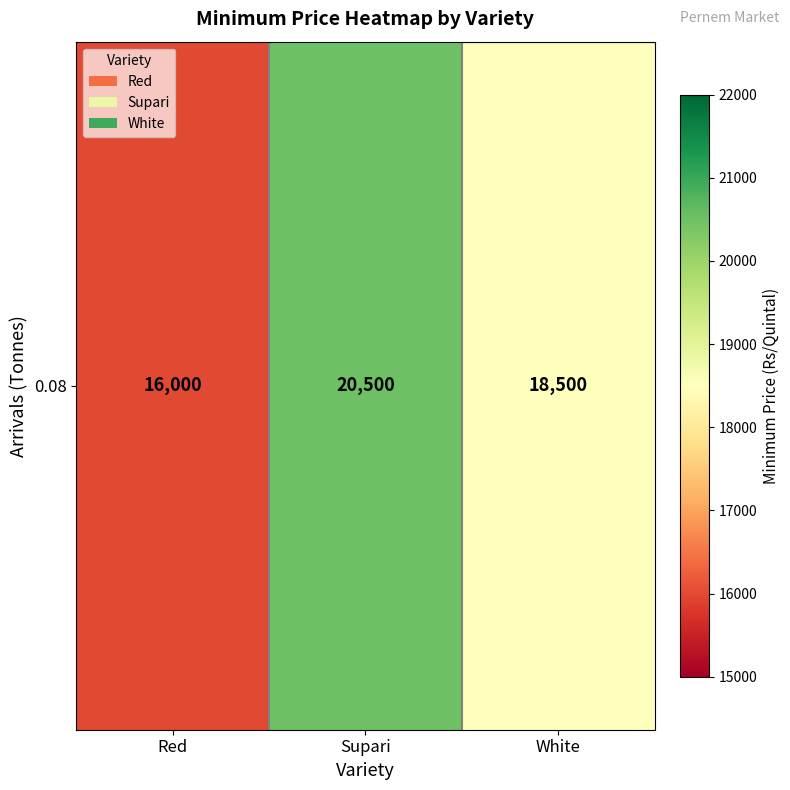

True or false: the data shows 25007 at Red.

False